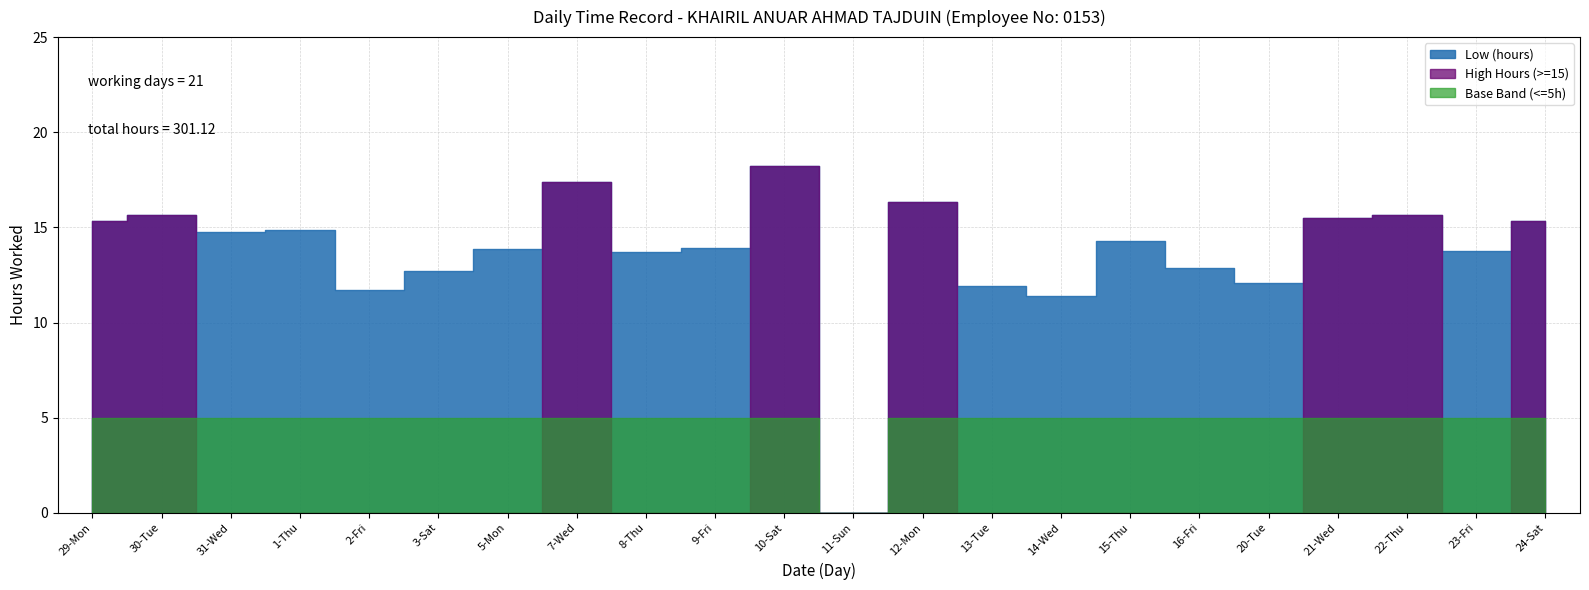

Where is the data nearest to the value 9?

14-Wed